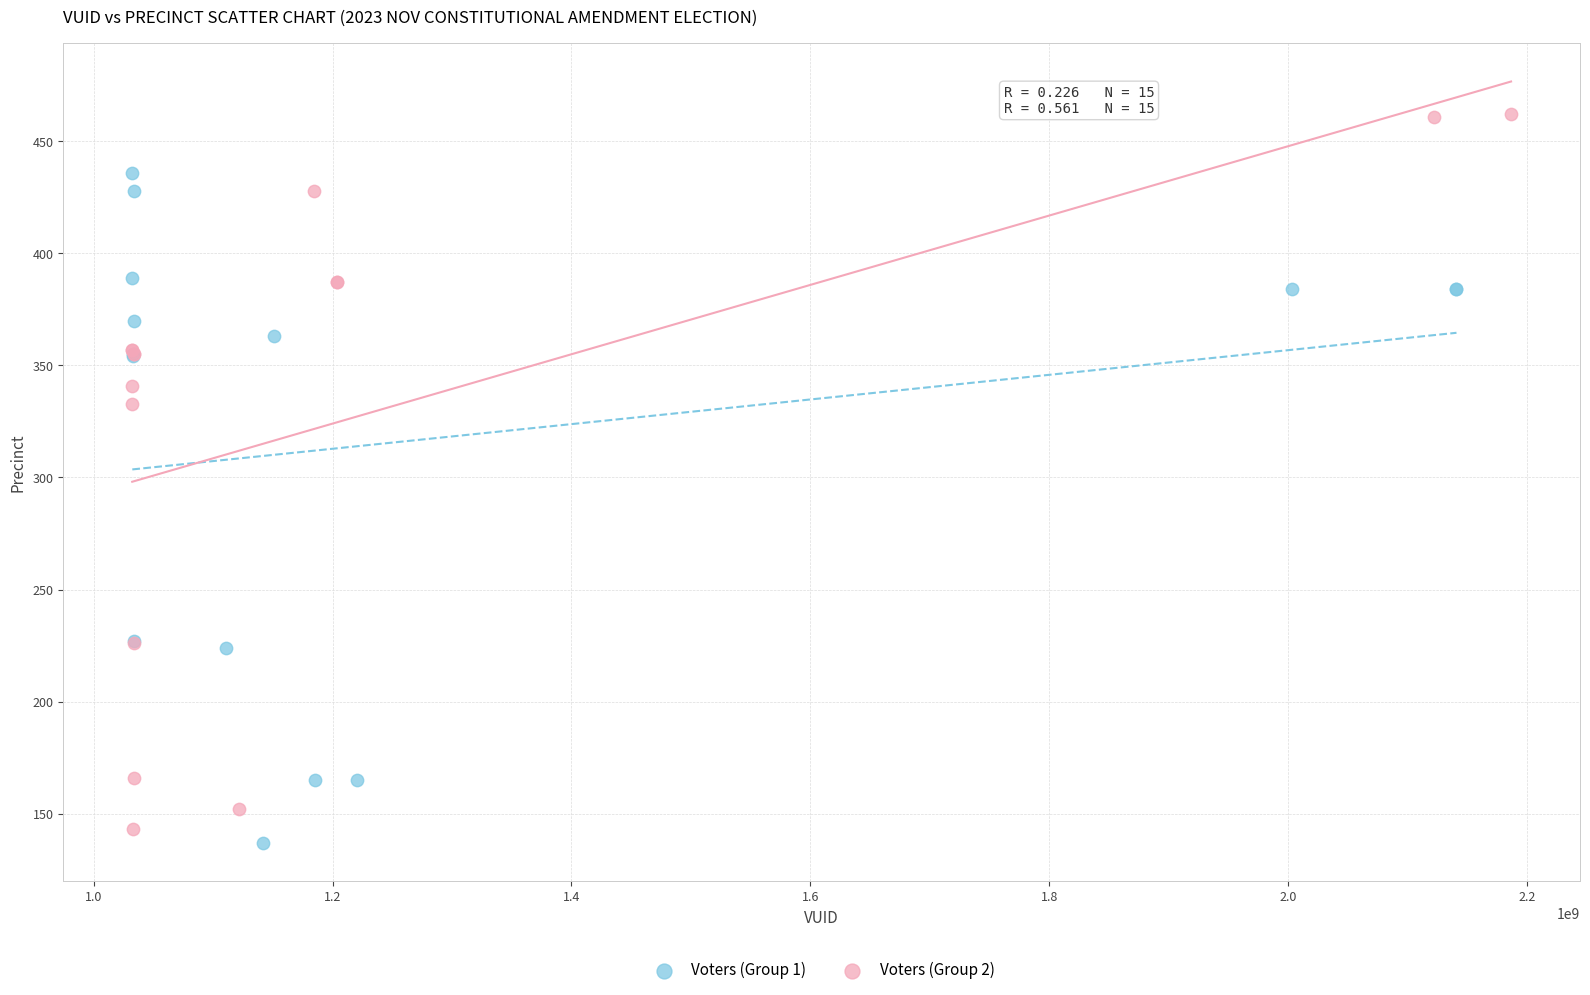

Which series reaches the maximum Y coordinate?

Voters (Group 2)